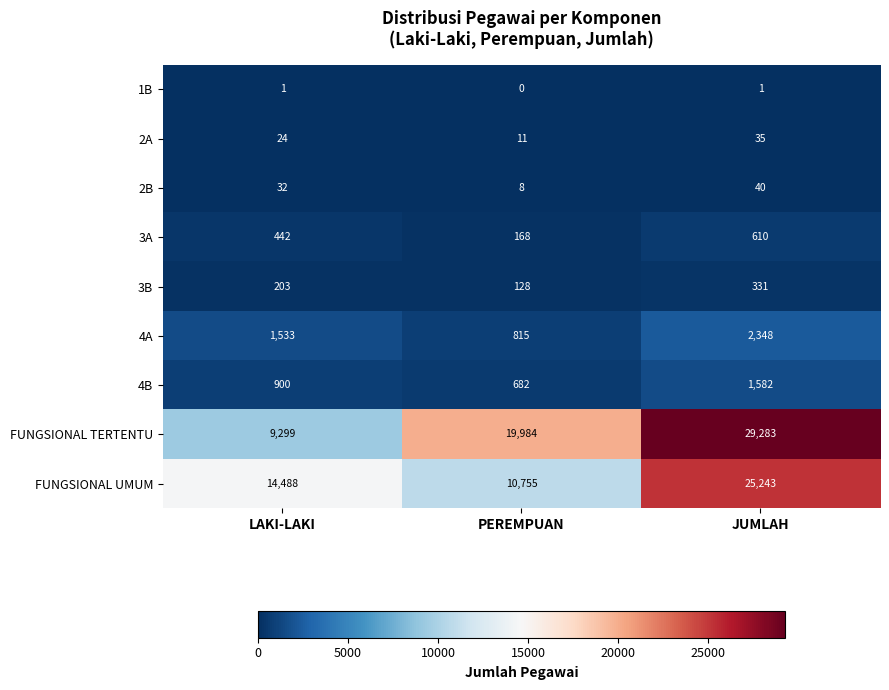

At which label does 2B reach its peak?

JUMLAH